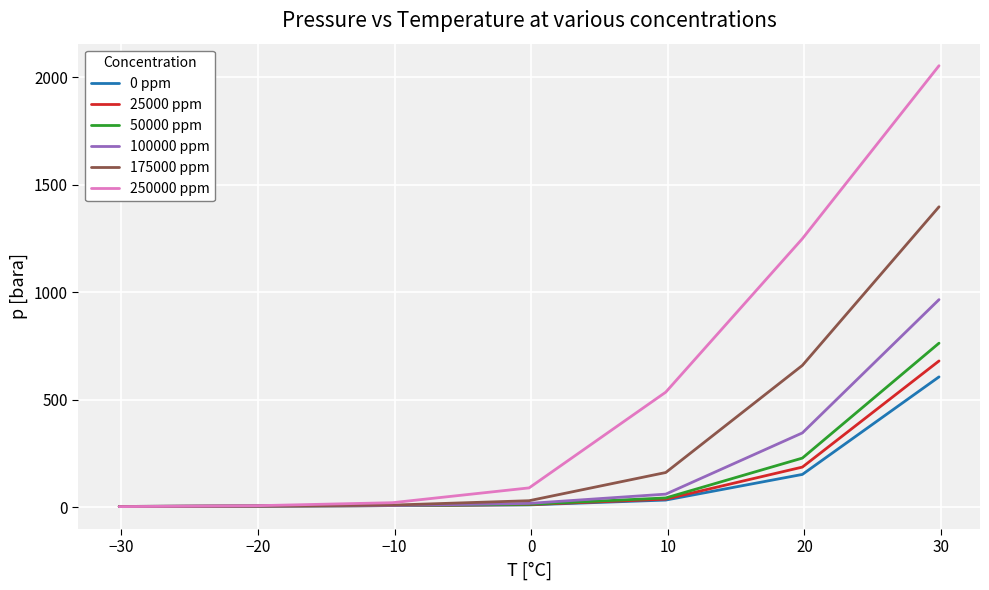

Which series has the widest spread of values?

250000 ppm